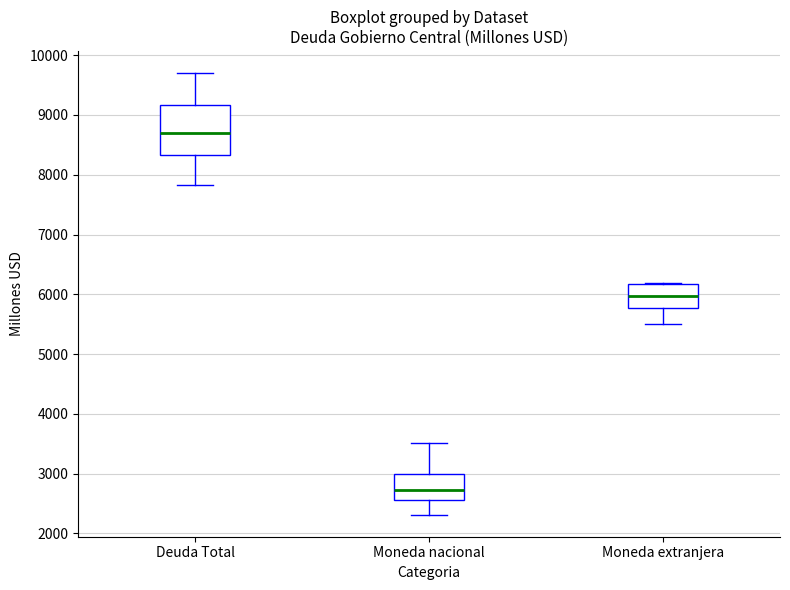

Comparing the boxes themselves (not the whiskers), which one is the tallest?

Deuda Total